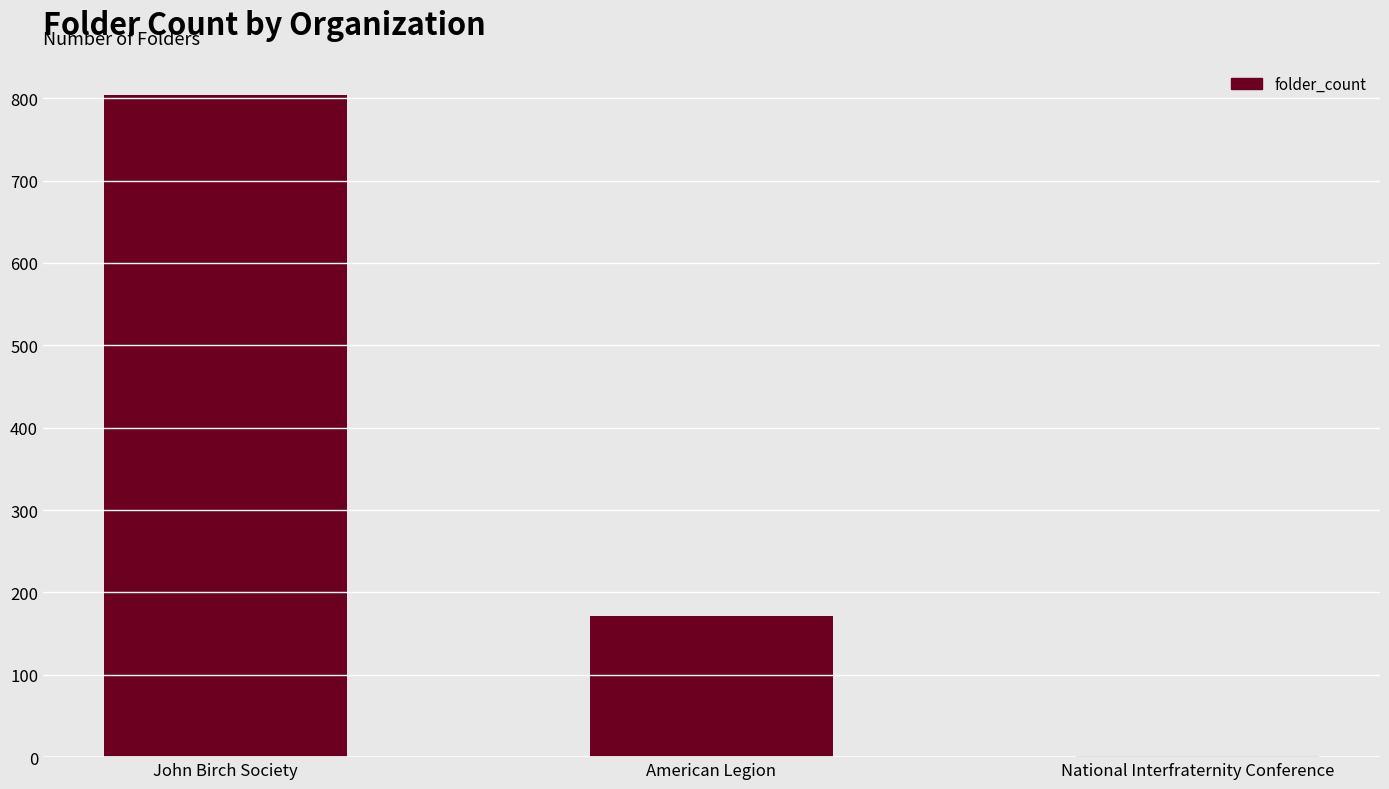

What is the maximum value shown in the chart?

804